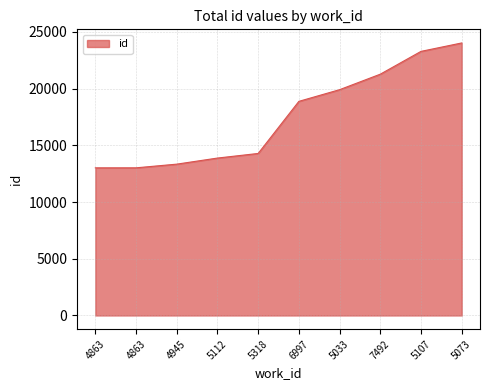

Does the chart have visible grid lines?

Yes